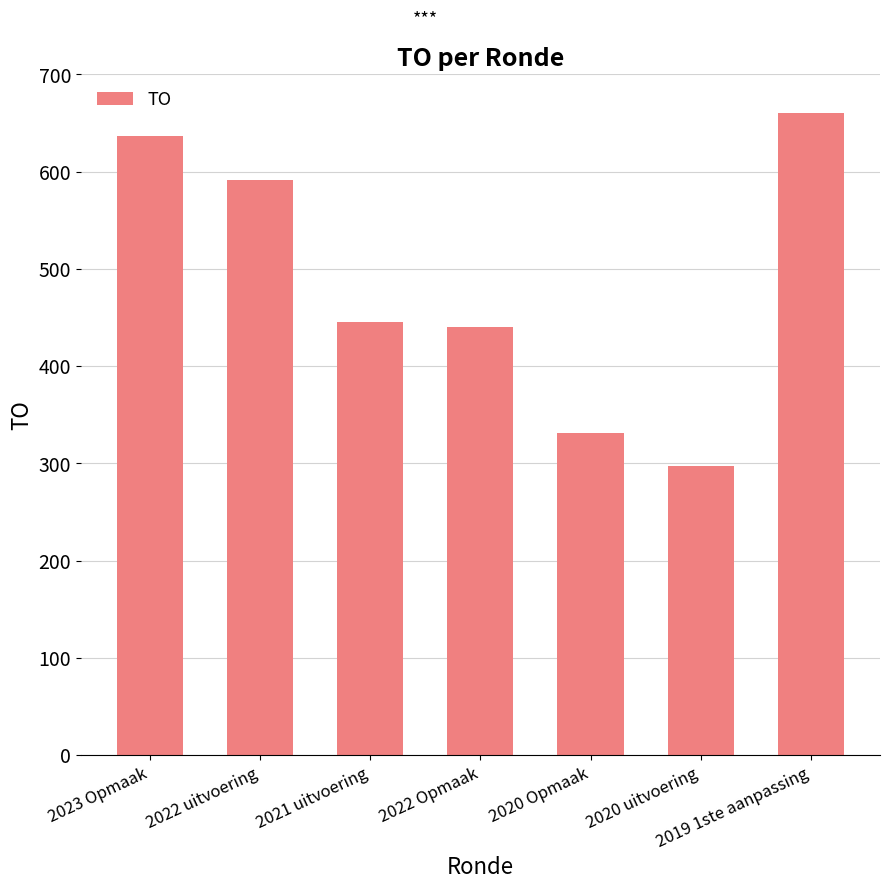

Between 2023 Opmaak and 2020 uitvoering, which is larger?

2023 Opmaak